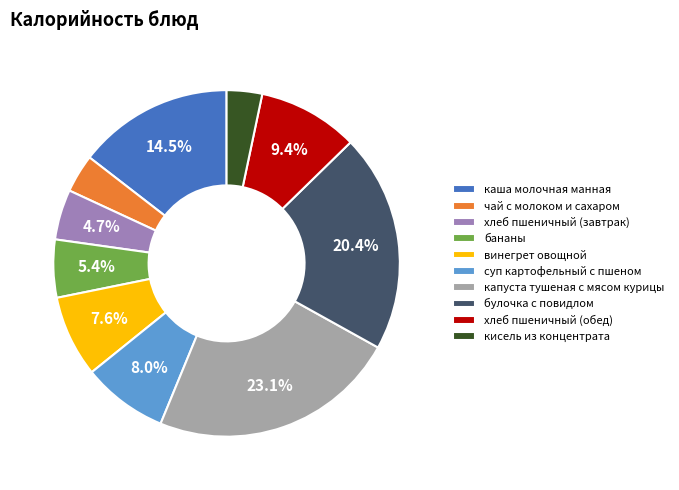

How many slices are in this pie chart?

10